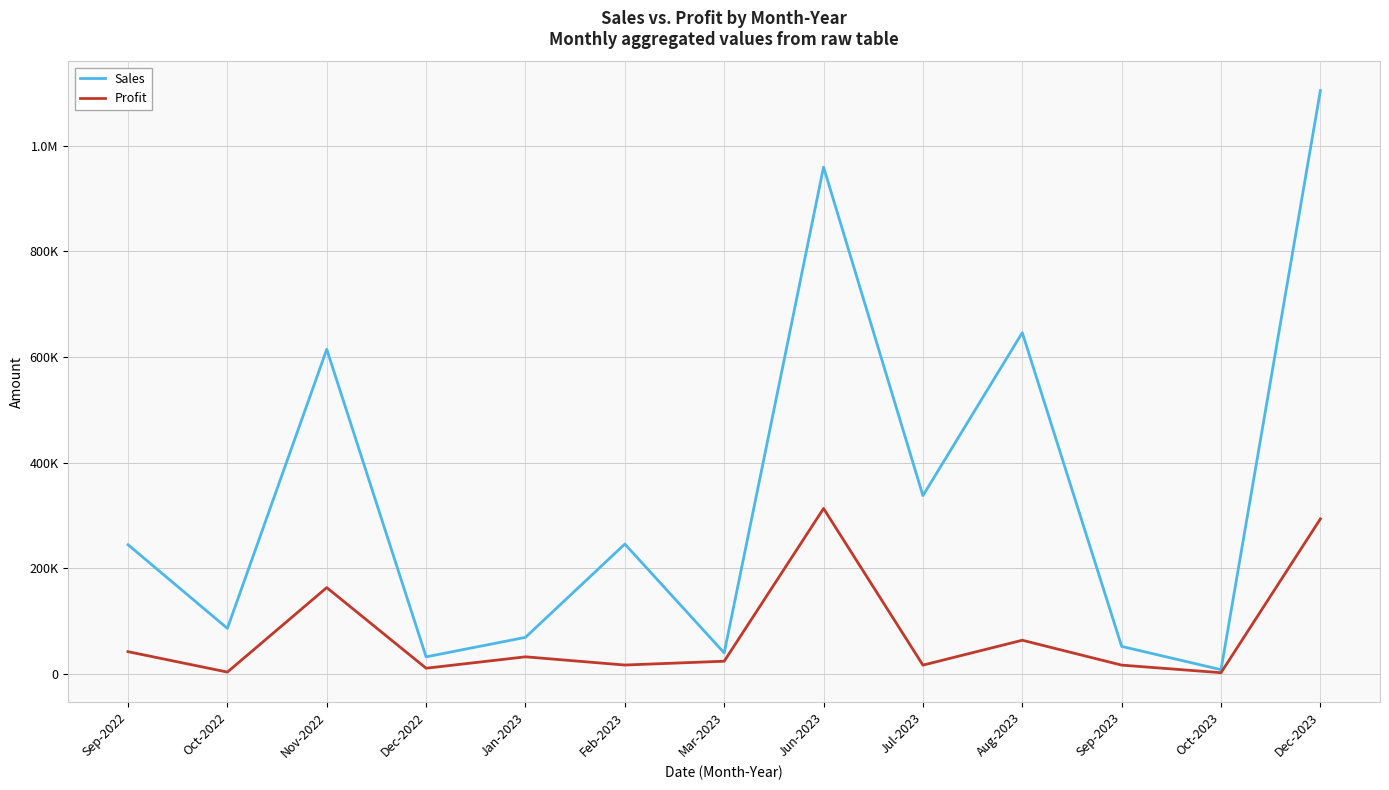

Does the chart display data point markers on the line(s)?

No